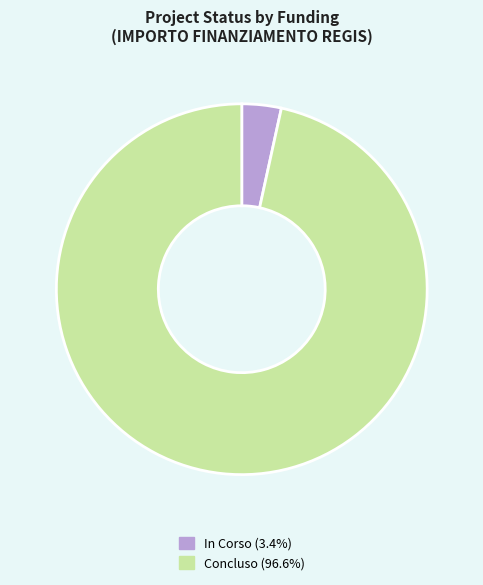

Approximately how many times larger is the value at Concluso compared to In Corso?

28.1